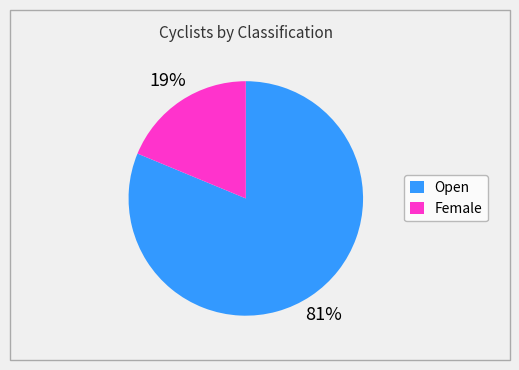

The Female slice represents 33% of the pie. True or false?

False